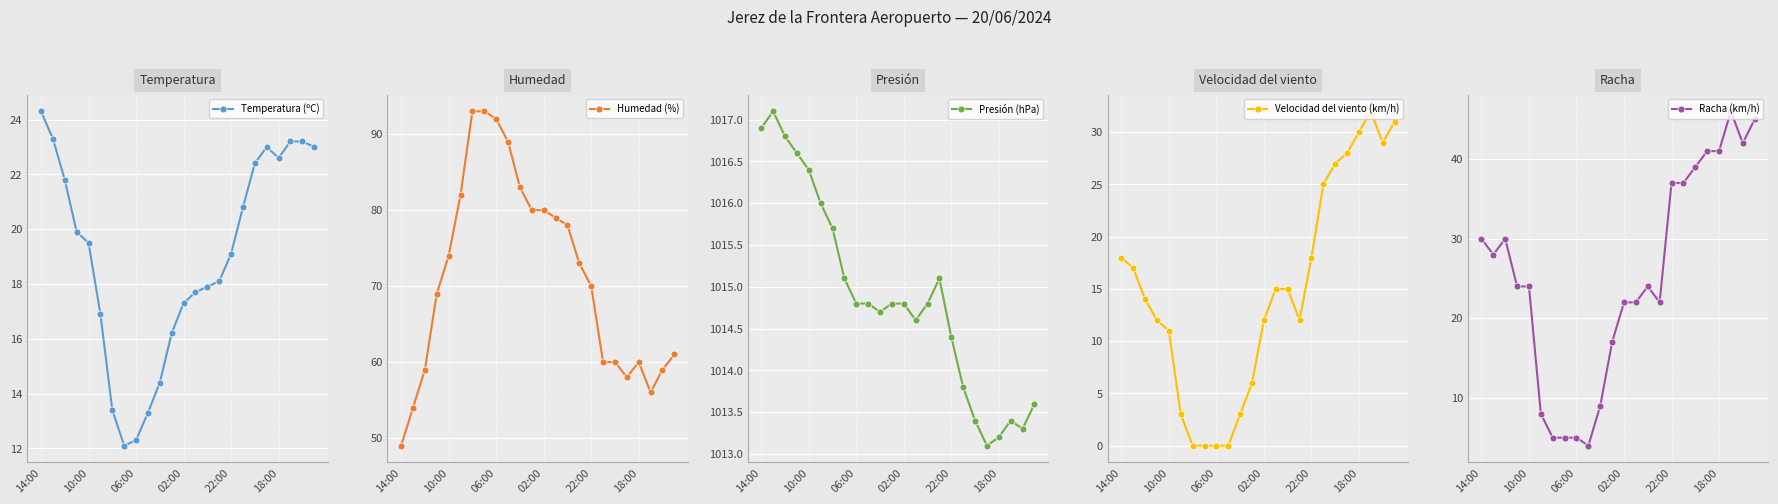

The value of Humedad (%) at 10:00 is 74. True or false?

True